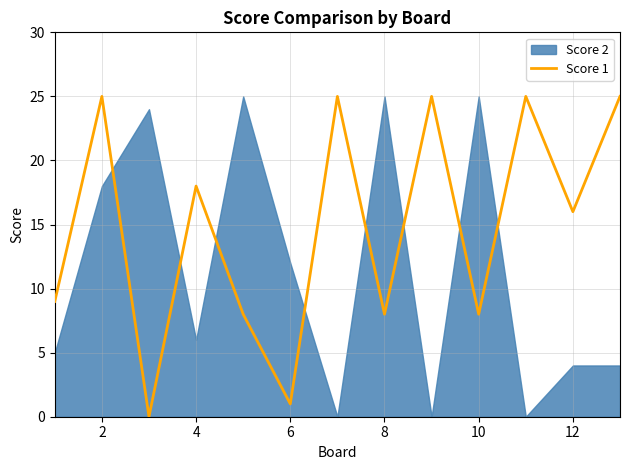

The value of Score 1 at 6 is 1. True or false?

True